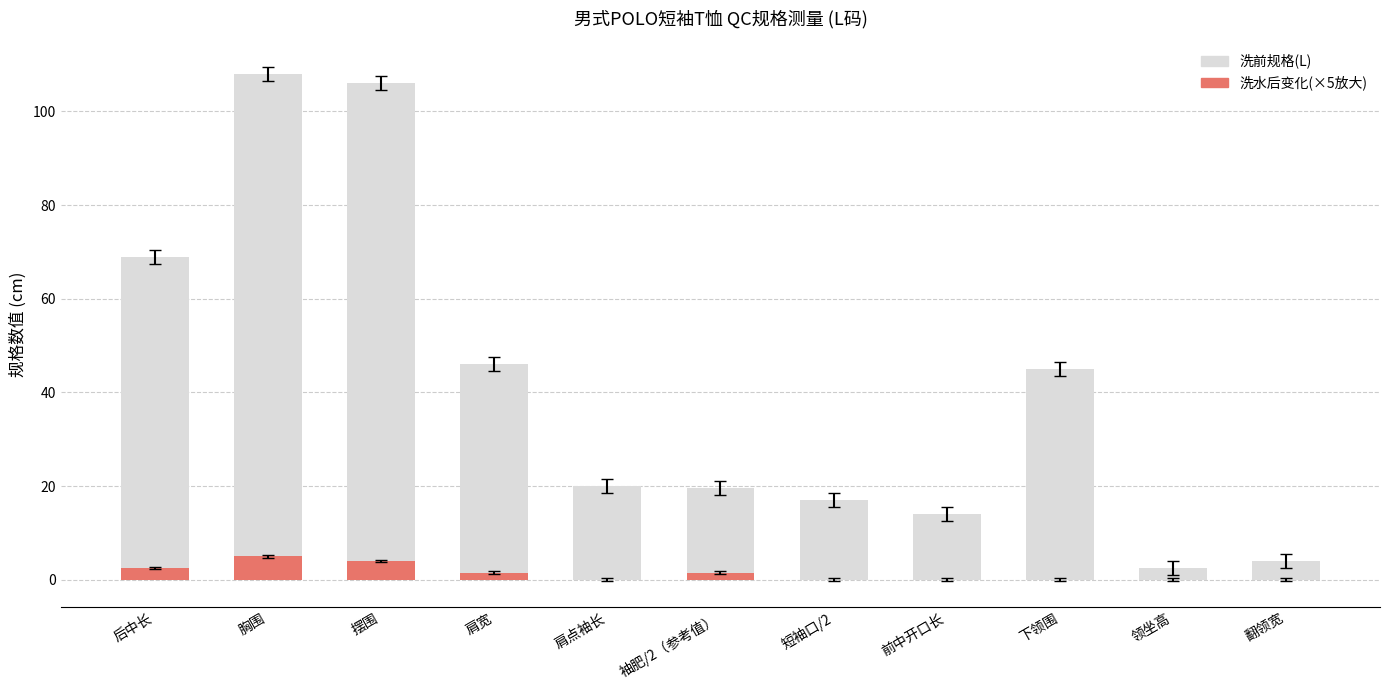

What is the label of the 1st bar from the left?

后中长